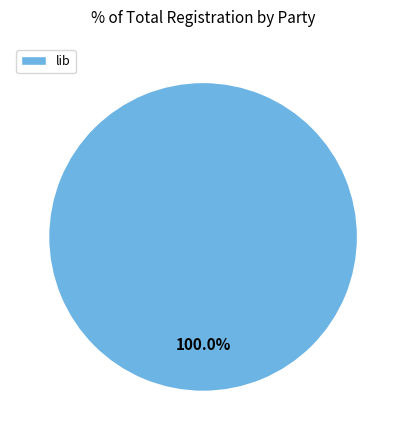

Rank the categories by value from lowest to highest.

lib